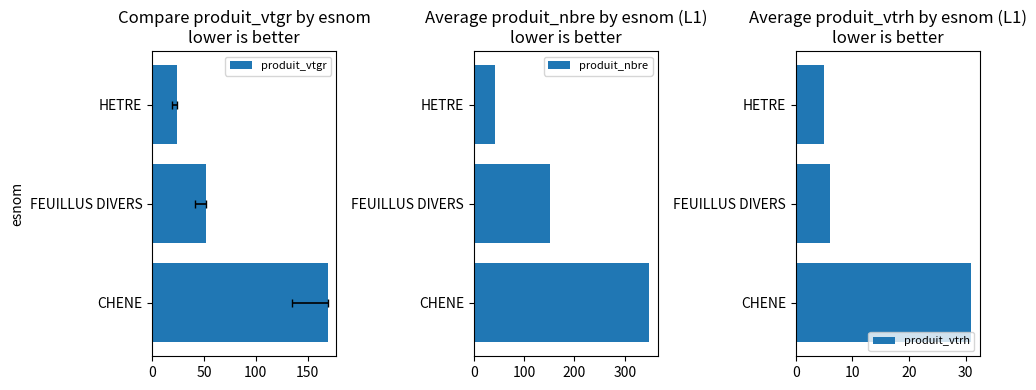

What is the sum of all produit_vtgr values?

245.1